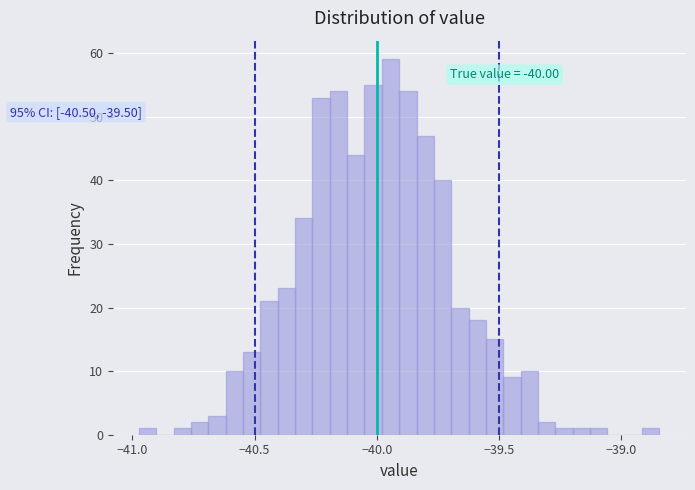

Read against the x-axis, roughly where is the centre of the tallest bar?

-39.95